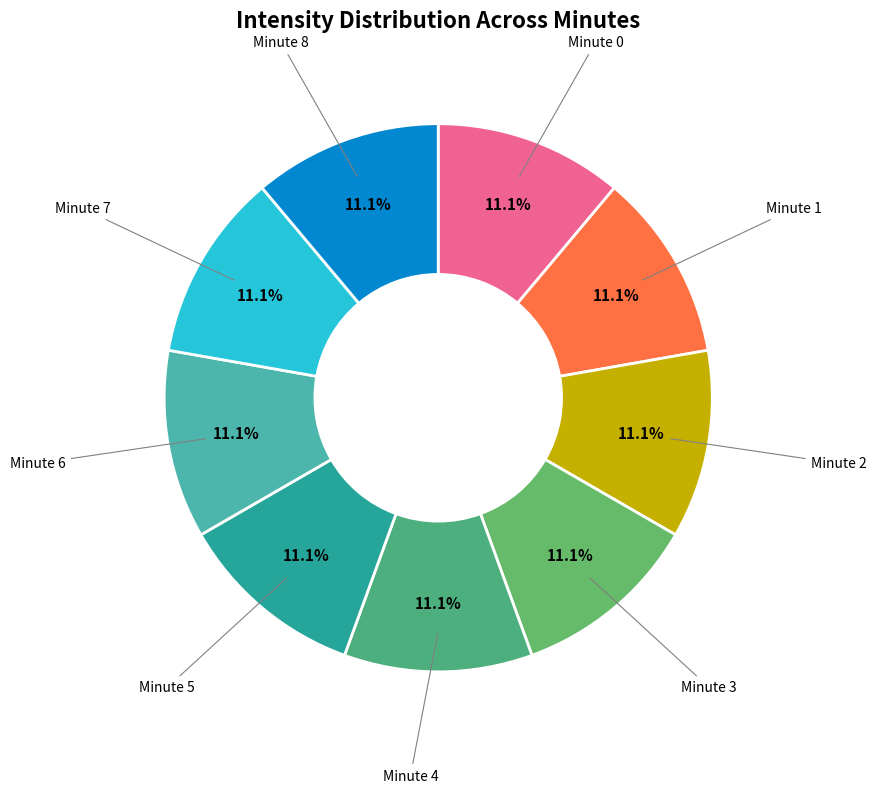

Which slice is the smallest?

1